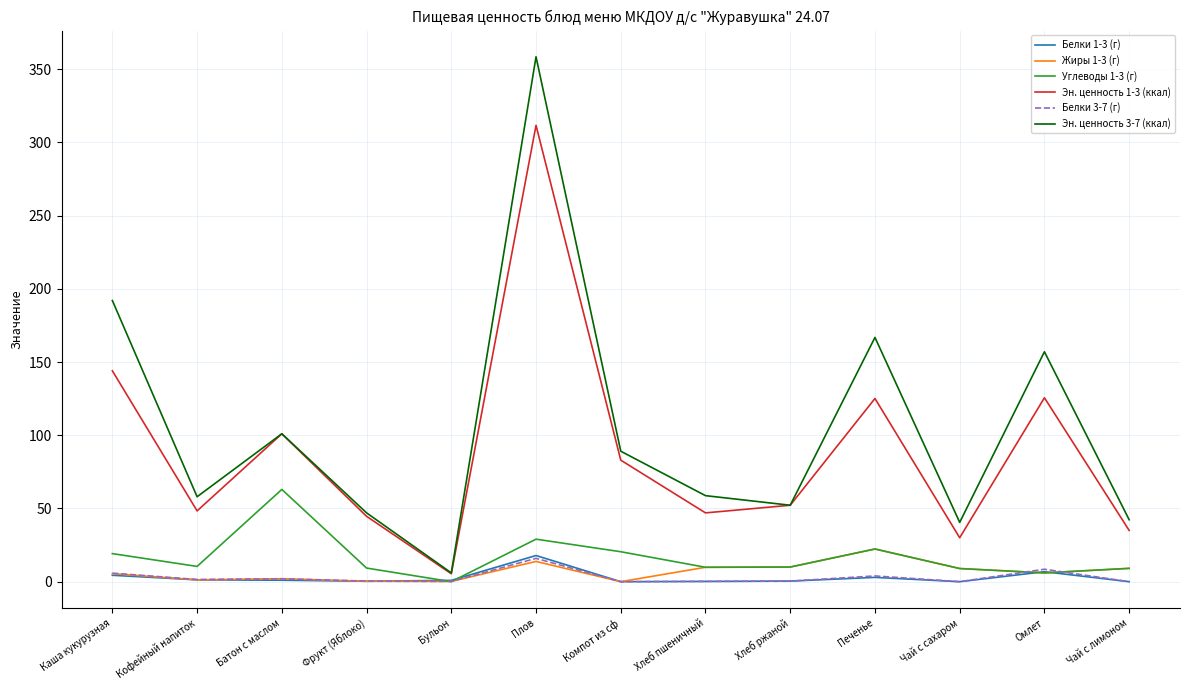

Which category has the lowest value in the Эн. ценность 1-3 (ккал) series?

Бульон